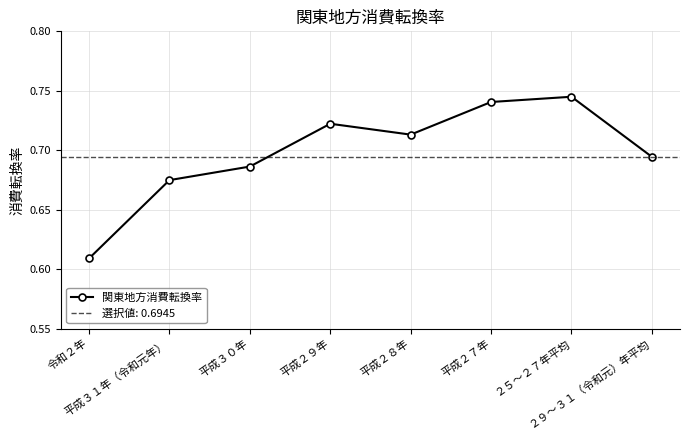

At which category does the data reach its first local peak?

平成２９年